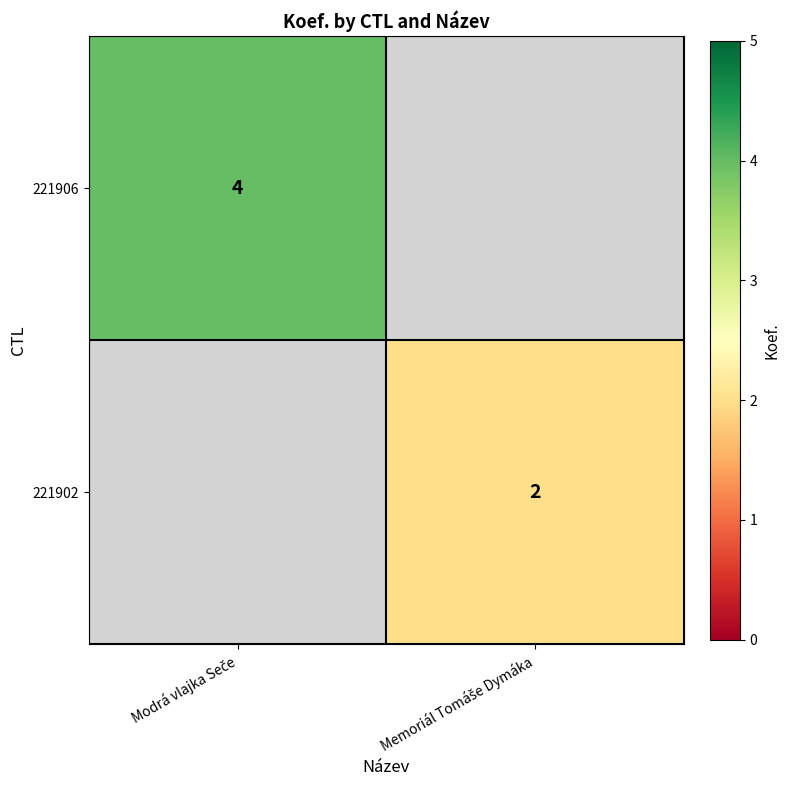

How many positive values does the 221902 series have?

1